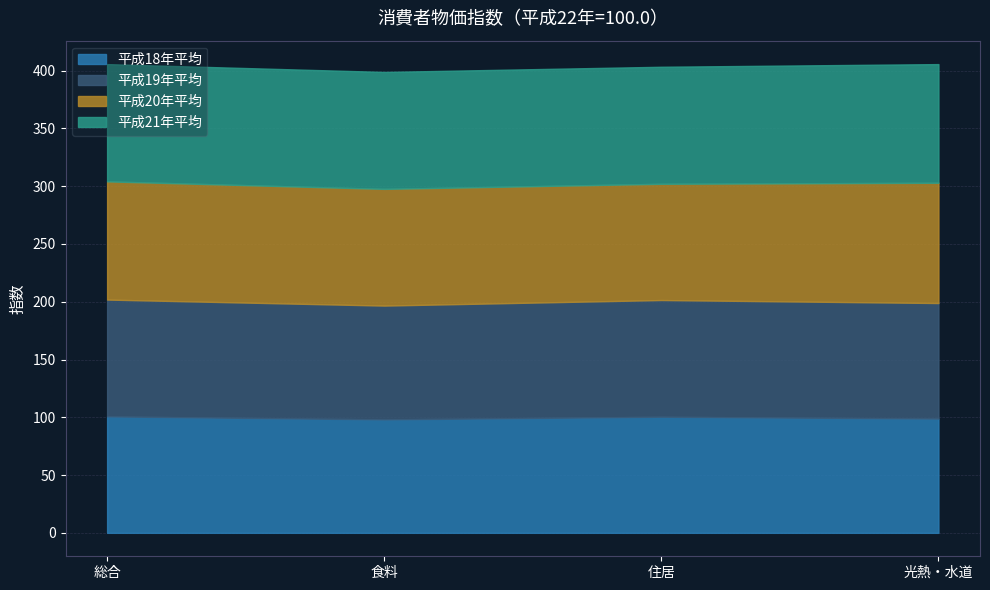

What is the label of the 3rd point from the left?

住居